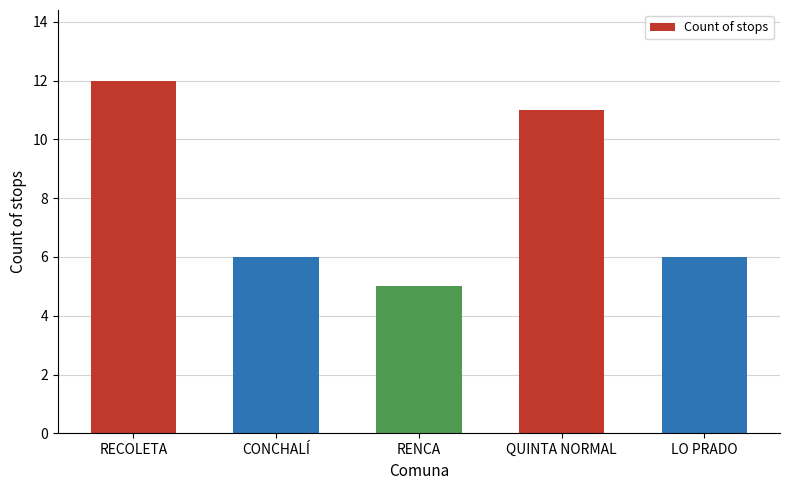

The value at CONCHALÍ is 6. True or false?

True